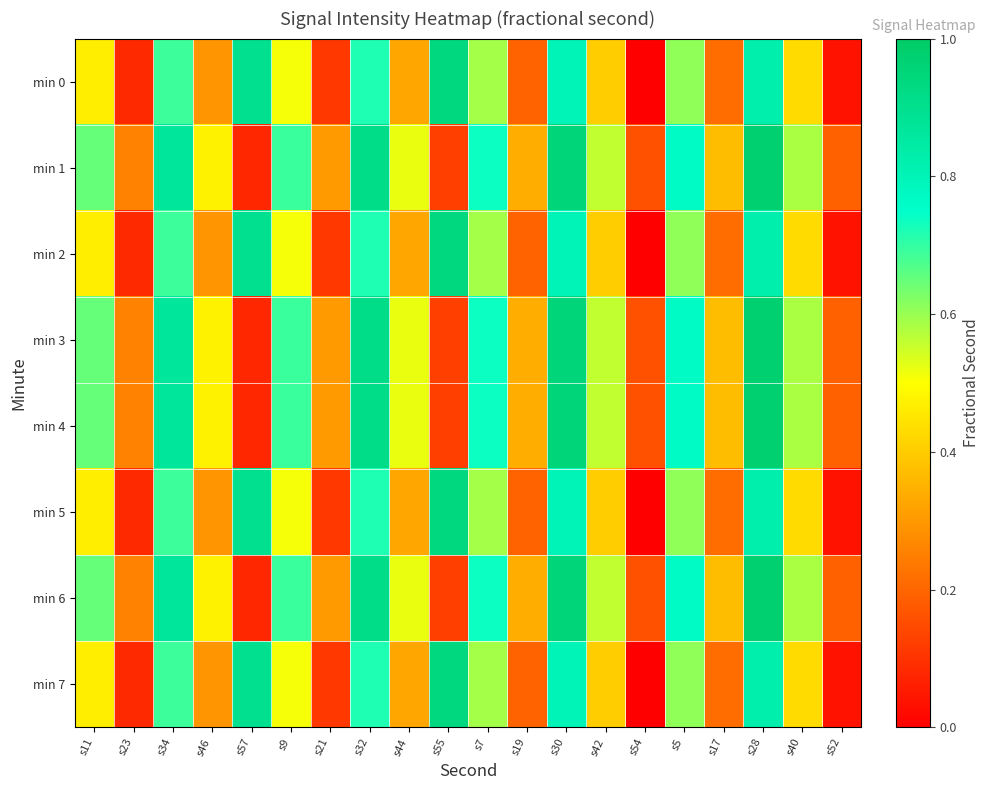

At how many categories does at least one series exceed 0?

20